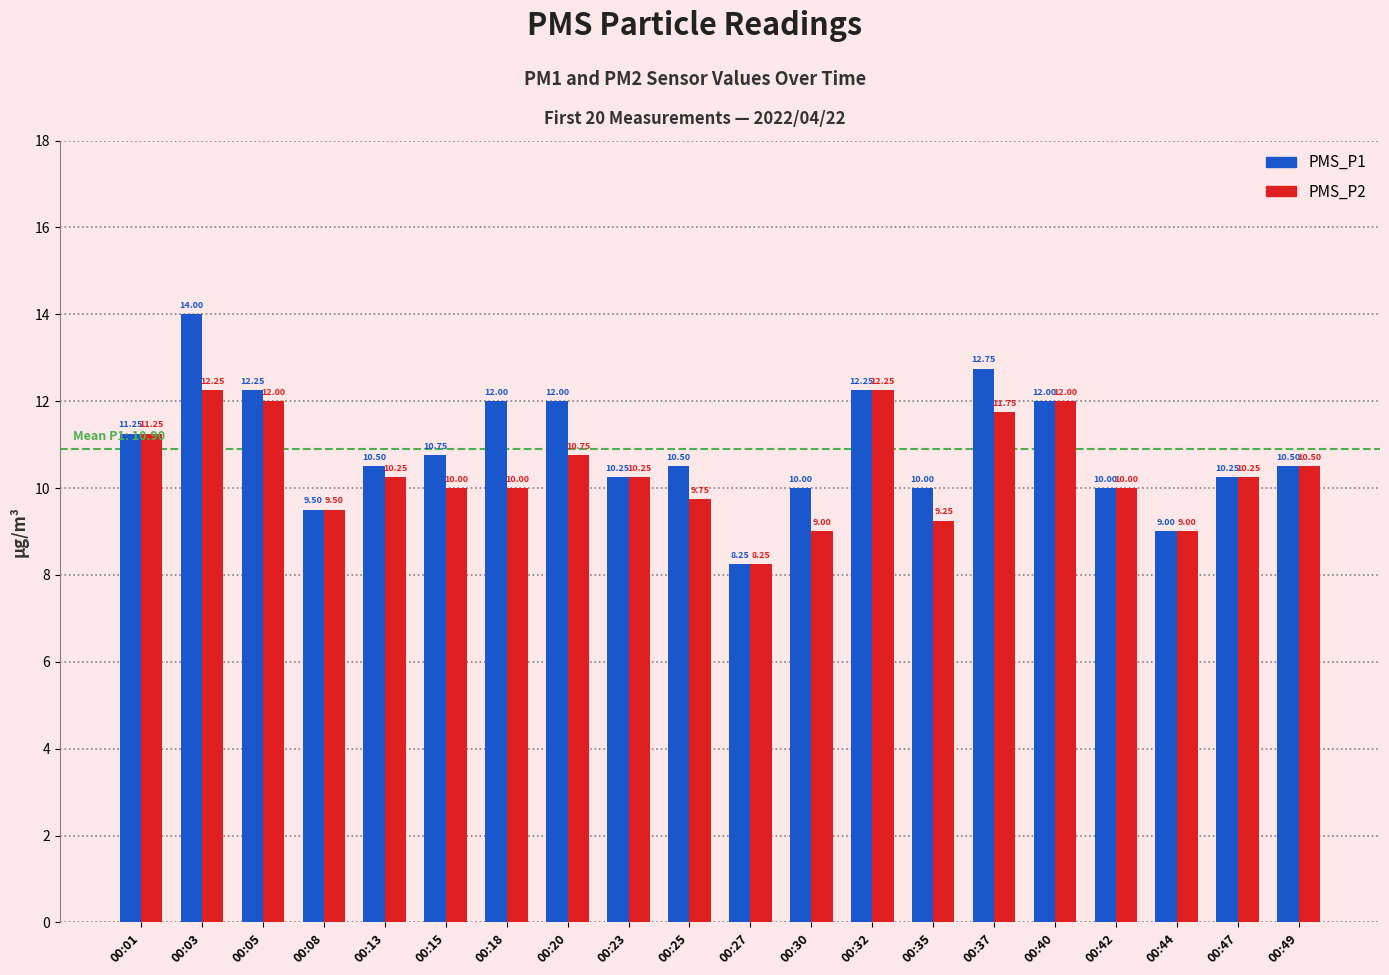

What is the difference between the second highest and minimum values in the PMS_P1 series?

4.5